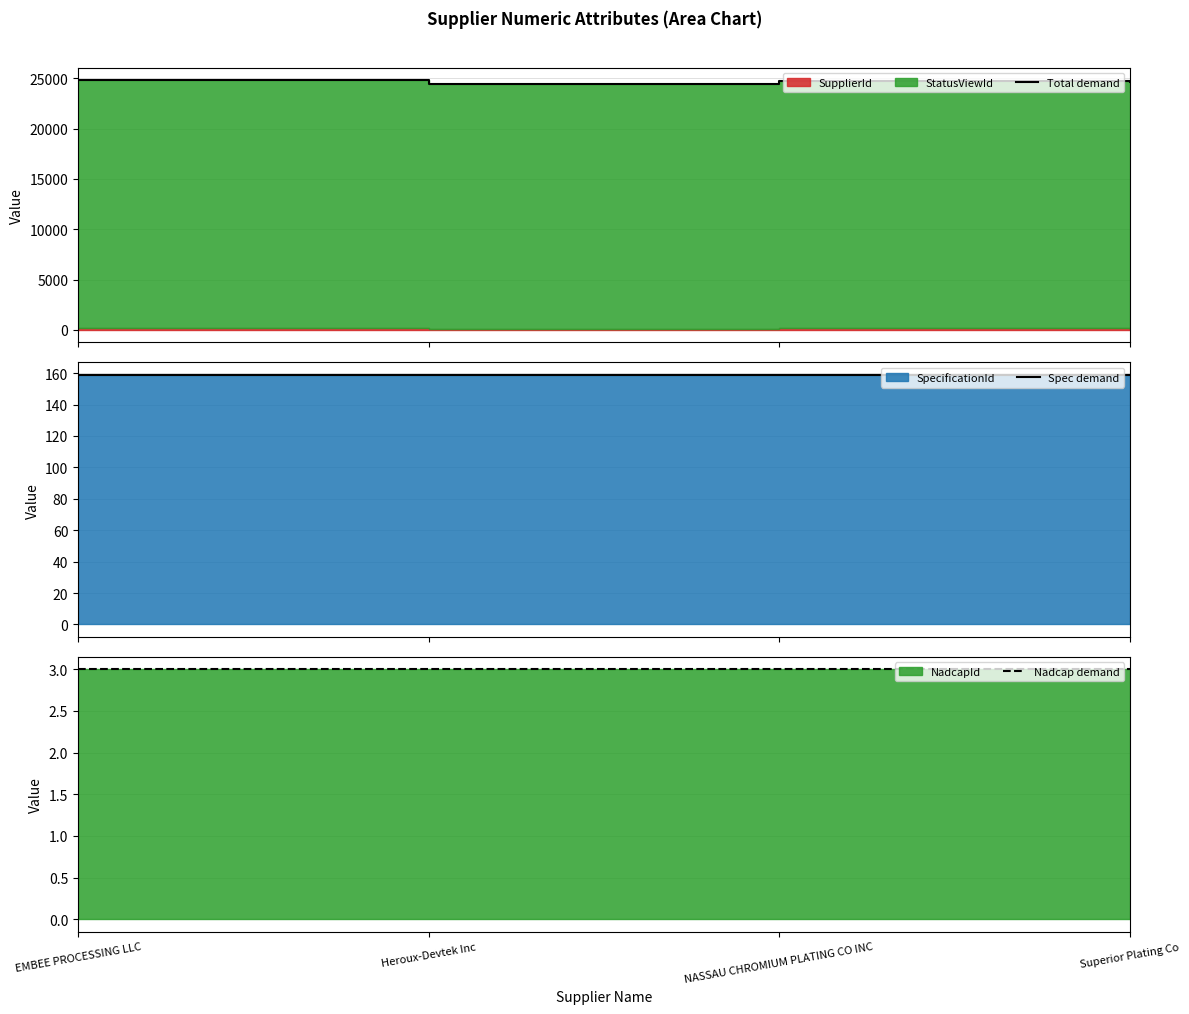

Reading left to right, extract all data points from this chart.

Total demand: 24837	24465	24709	24631
Spec demand: 159	159	159	159
Nadcap demand: 3	3	3	3